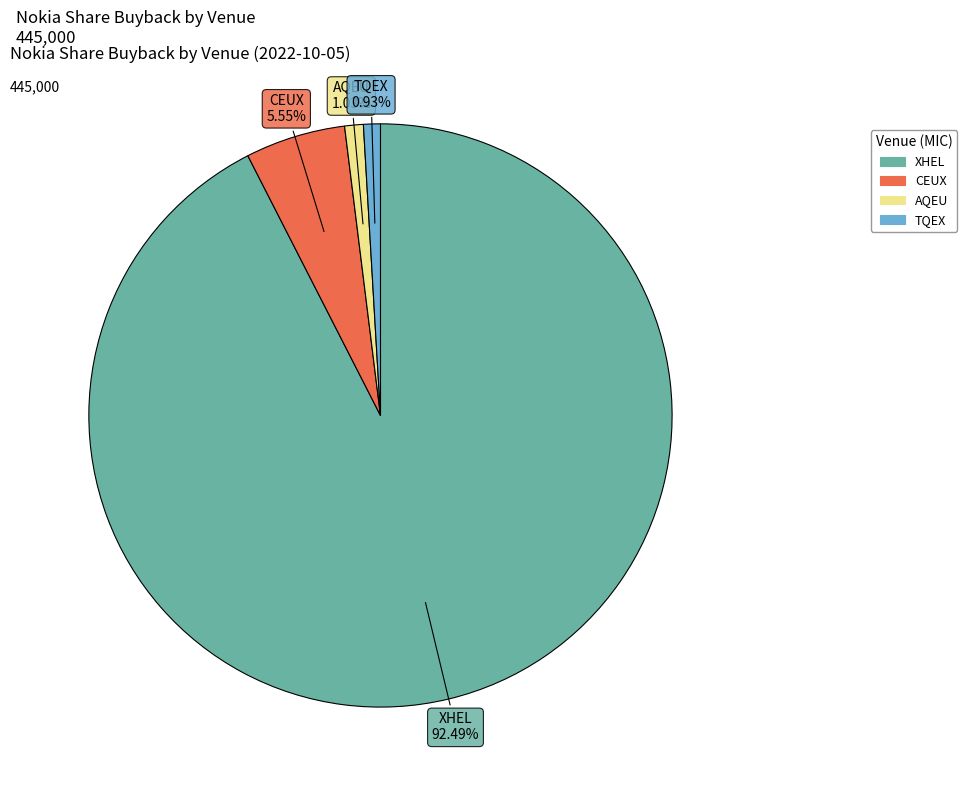

Combined, what portion of the pie is CEUX and AQEU?

6.6%